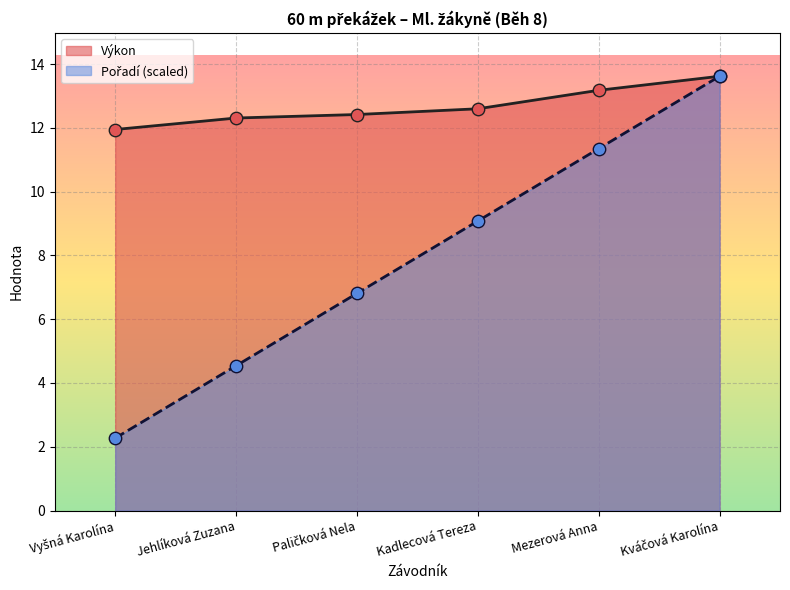

At which category is the sum across all series the highest?

Kváčová Karolína